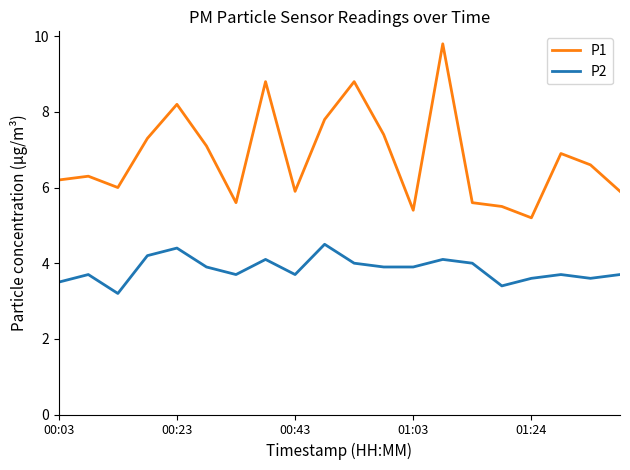

True or false: P2 and P1 intersect in this chart.

False